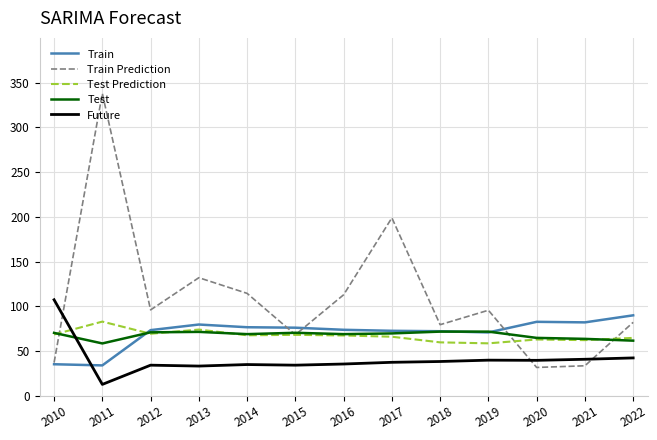

Which label corresponds to the smallest value in the chart?

2011